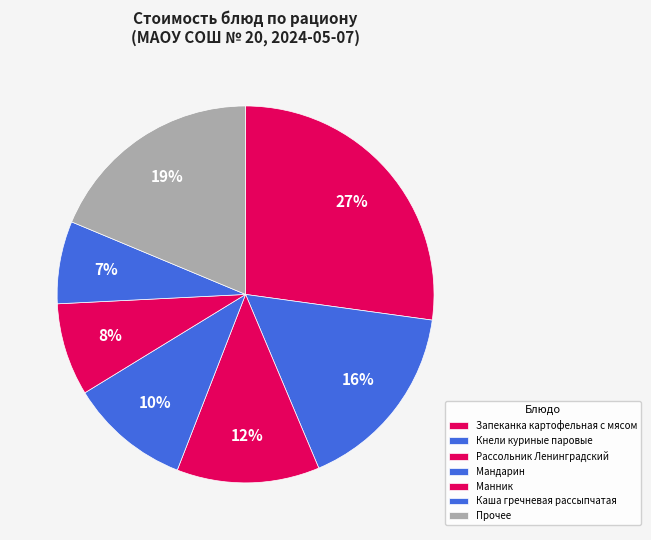

To the nearest percent, what percentage of the pie is Кнели куриные паровые?

16%